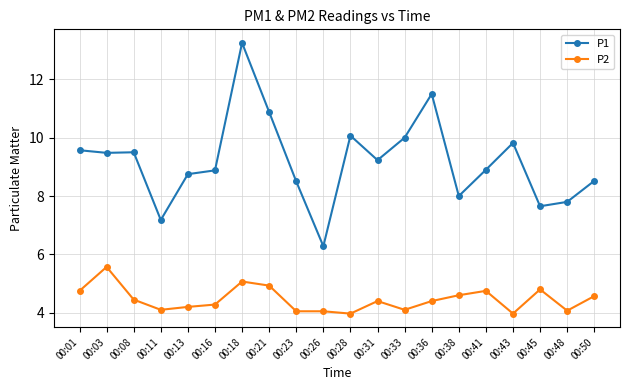

Is it true that P2 equals 4.6 at 00:50?

True